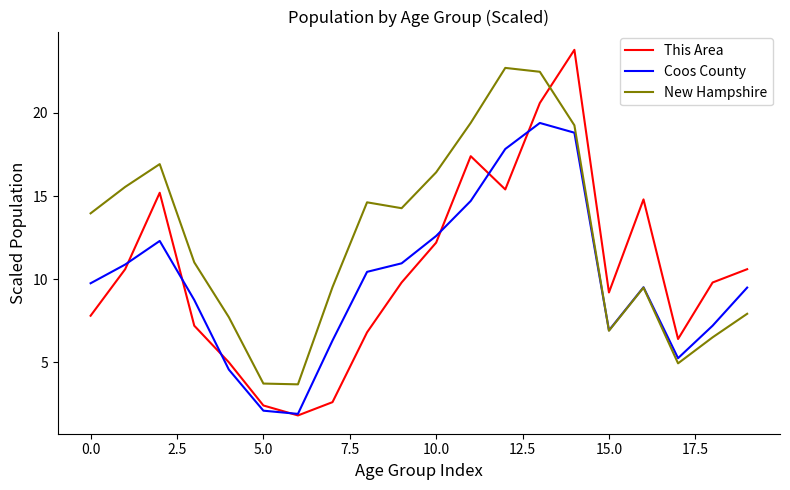

Rank the series by their maximum value, from highest to lowest.

This Area, New Hampshire, Coos County